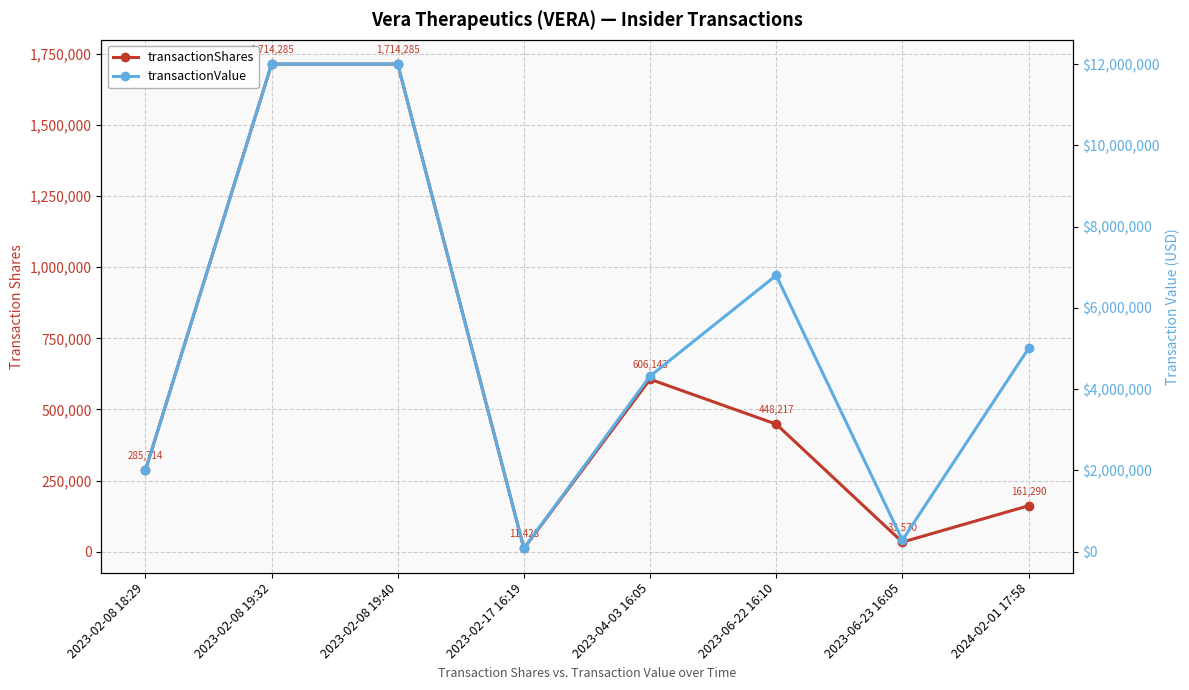

At which category is the sum across all series the highest?

2023-02-08 19:32